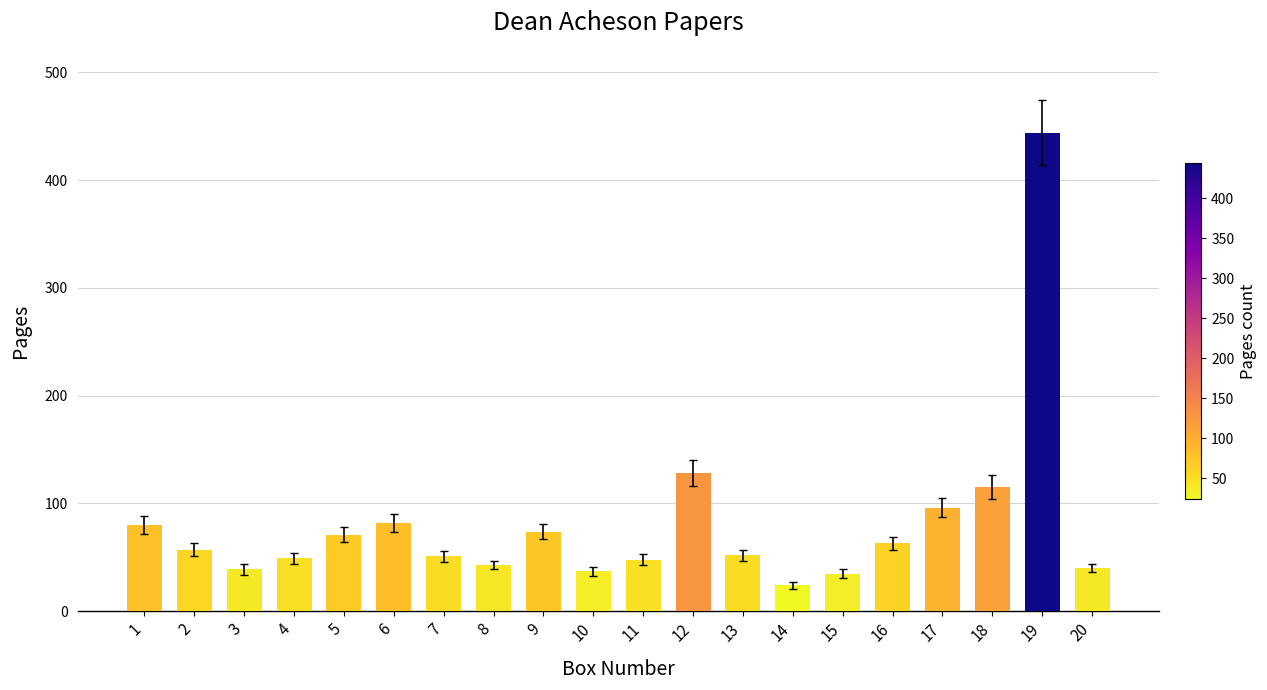

The chart shows a value of 52 at 13. True or false?

True